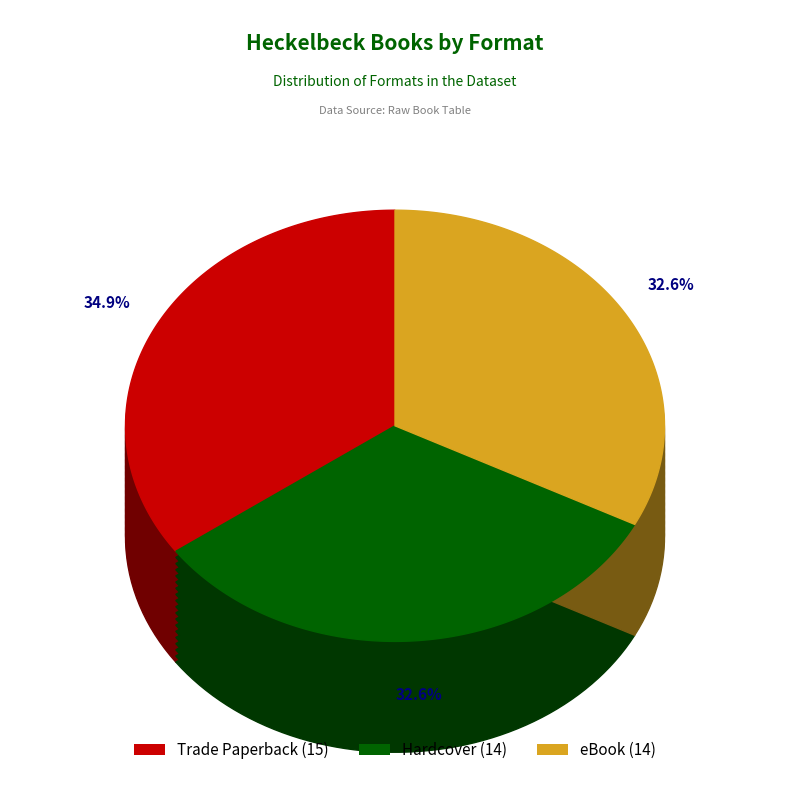

True or false: eBook accounts for 46% of the total.

False